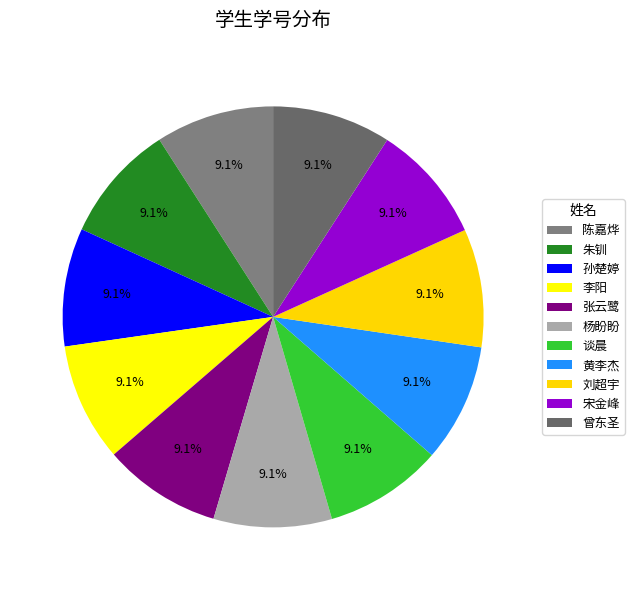

The 陈嘉烨 slice represents 9% of the pie. True or false?

True